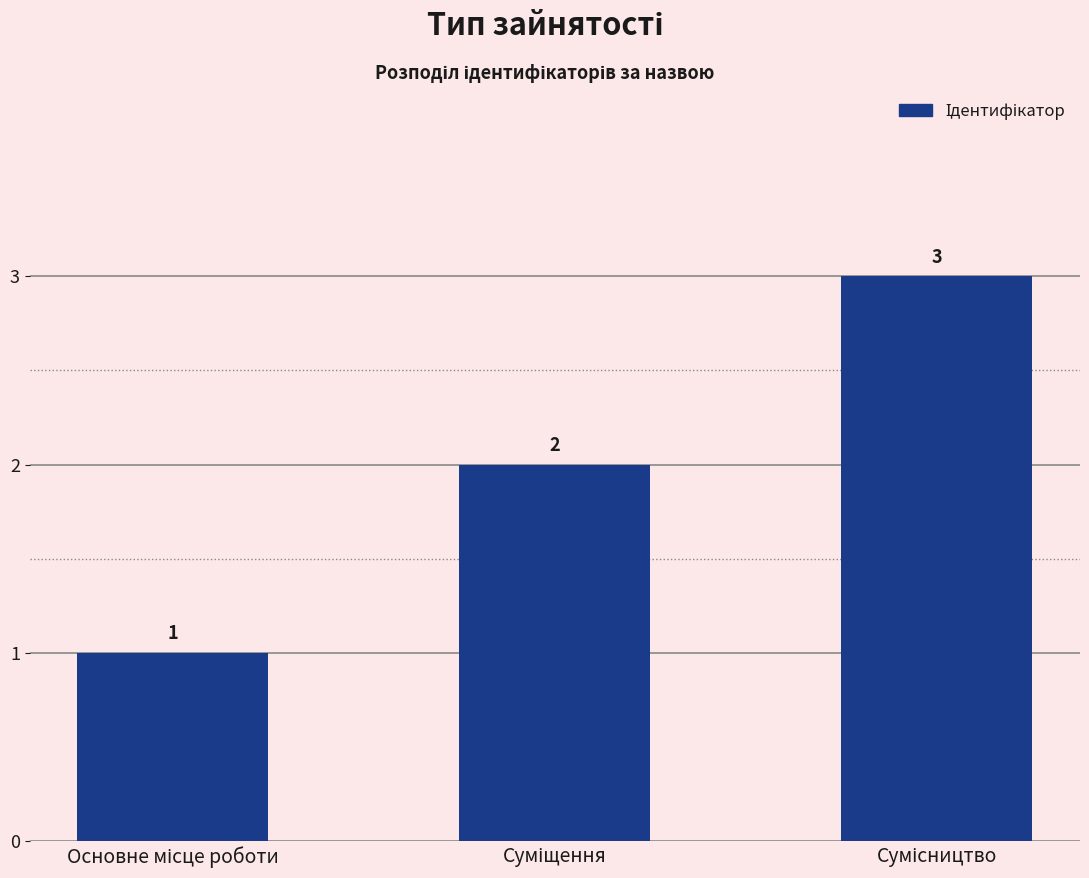

How many values are between 1 and 3?

3